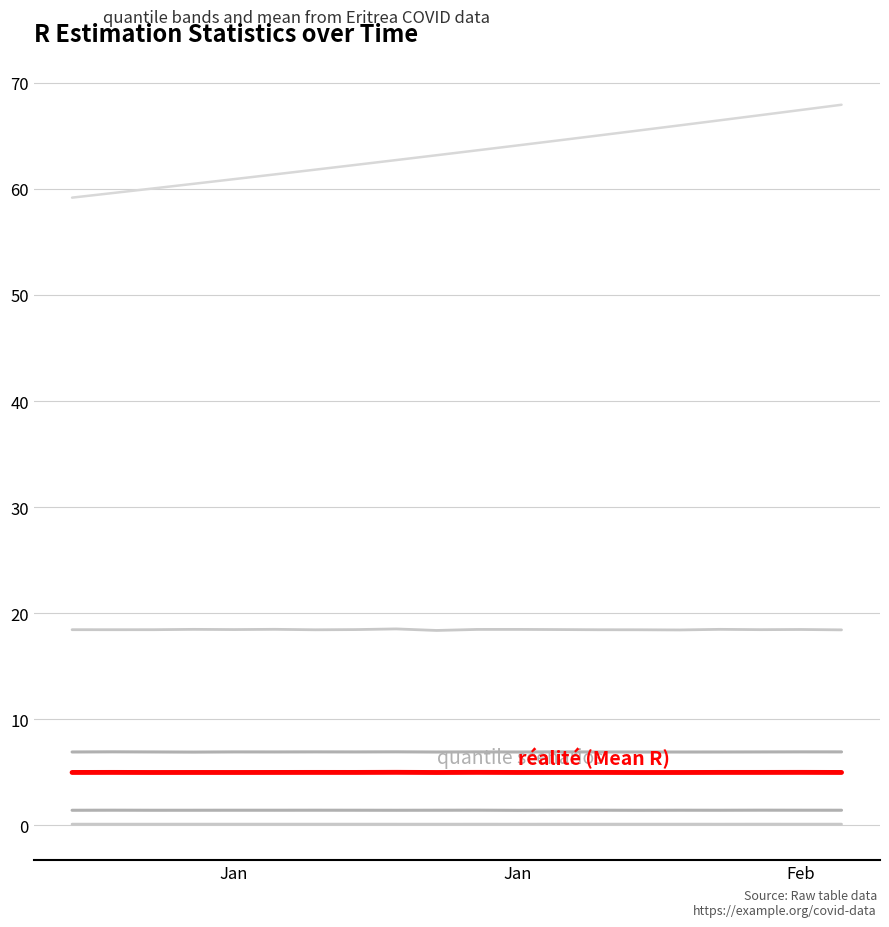

How many lines are shown in the chart?

6